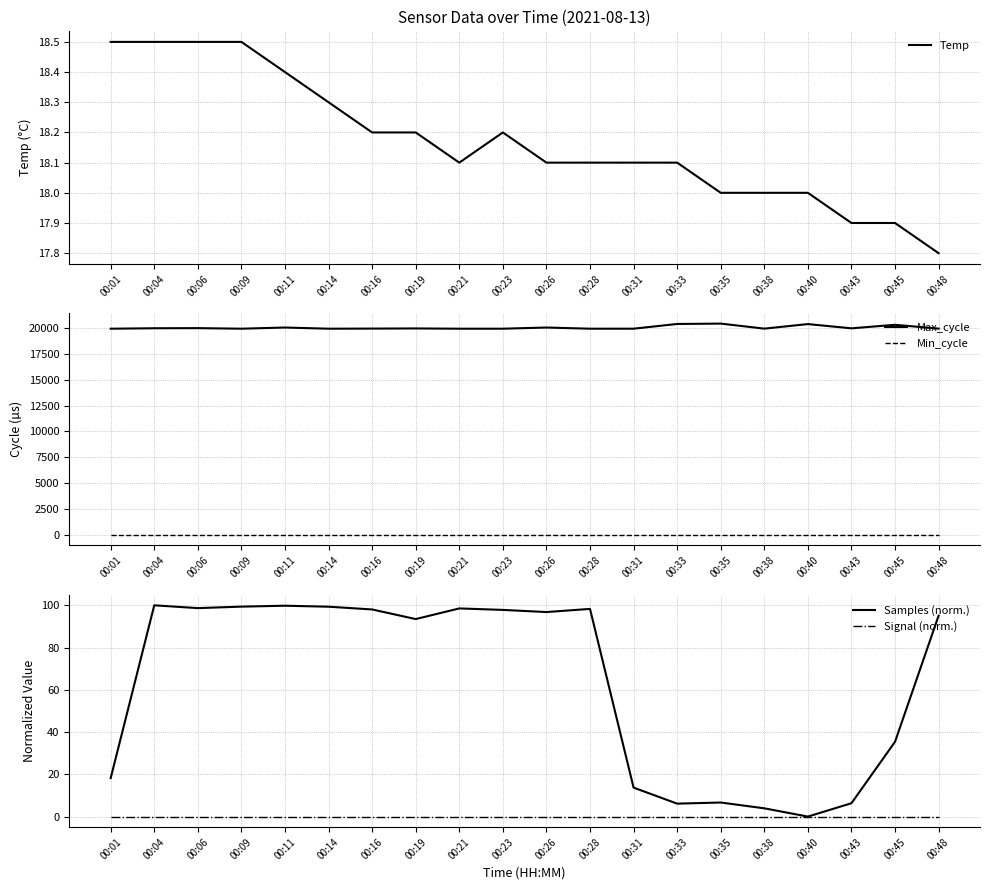

What is the maximum value shown in the chart?

20400.0